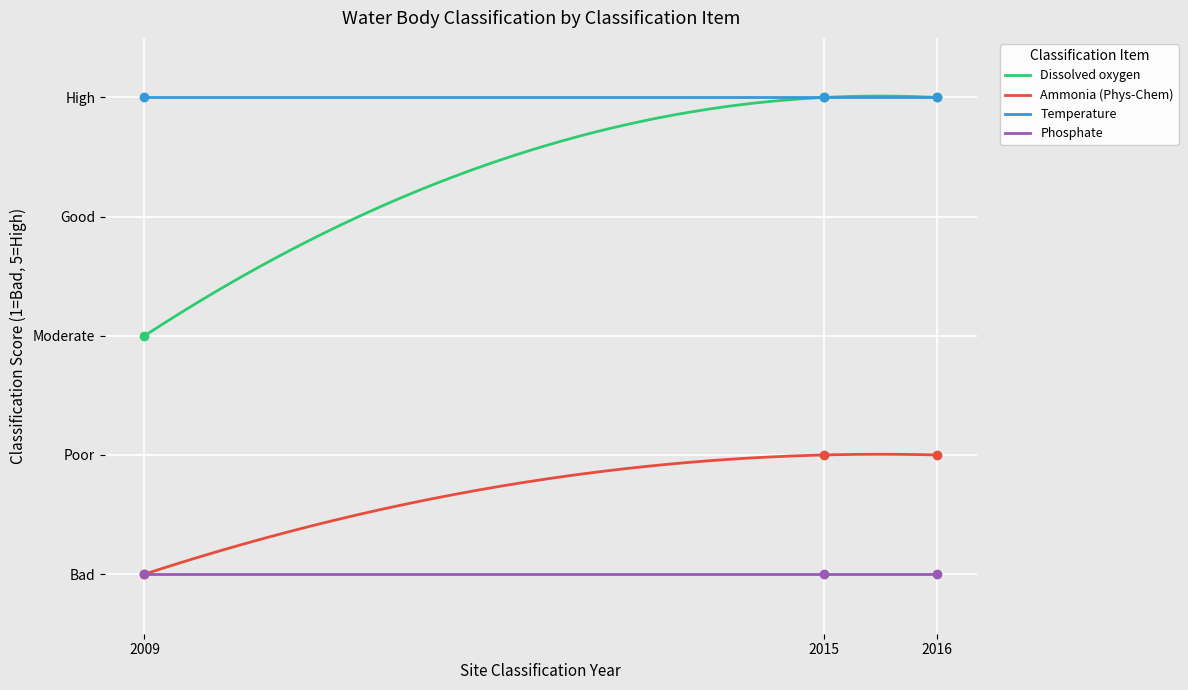

At how many categories does at least one series exceed 1?

3